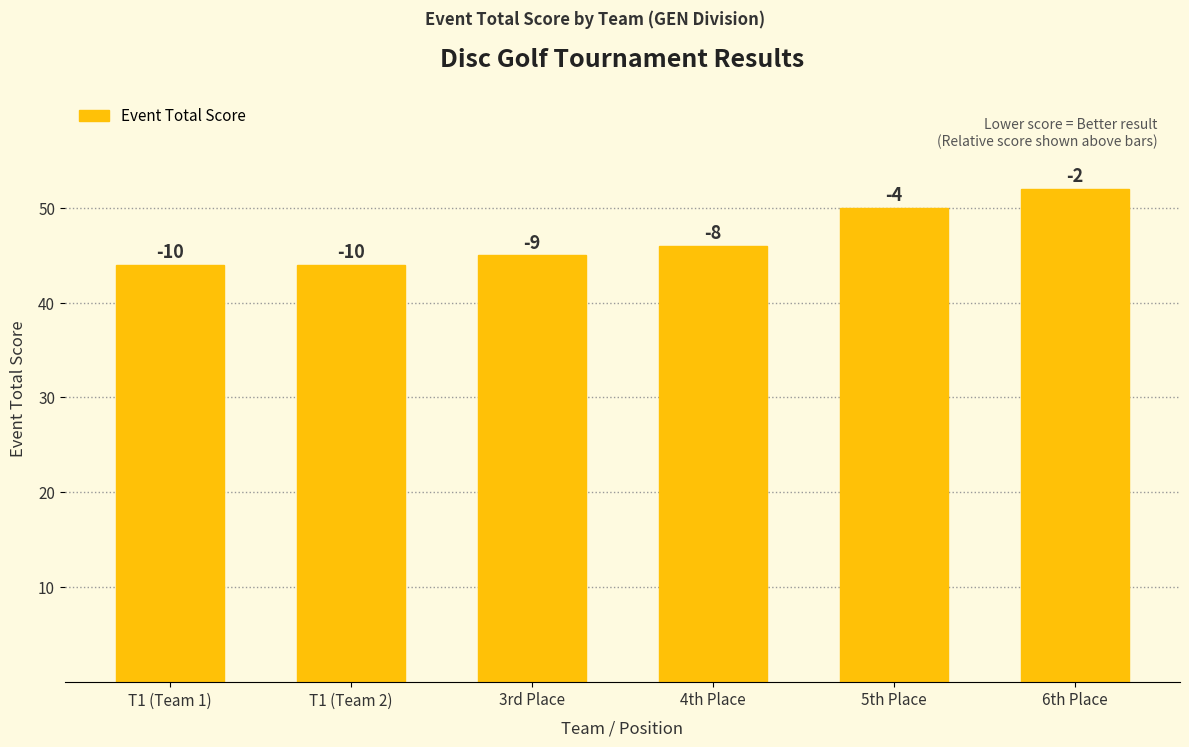

The chart shows a value of 52 at 6th Place. True or false?

True